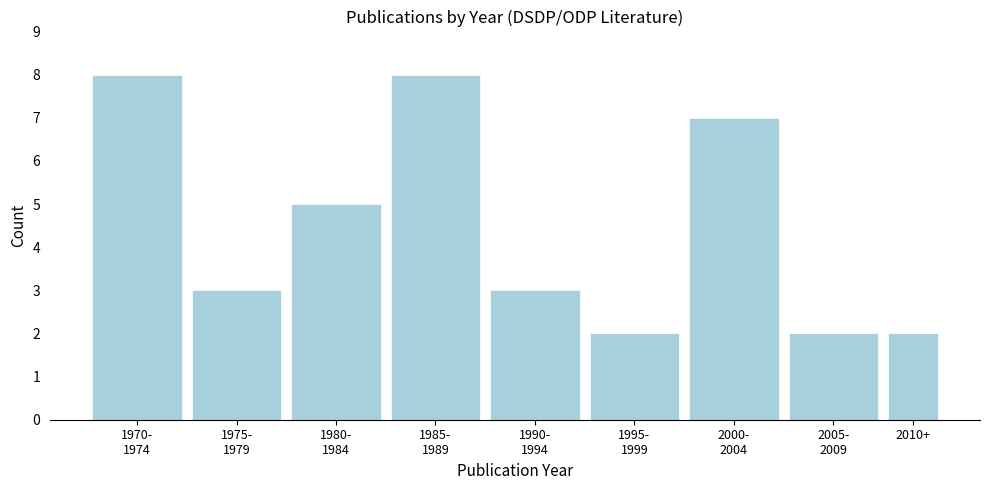

Reading left to right, extract all data points from this chart.

8	3	5	8	3	2	7	2	2